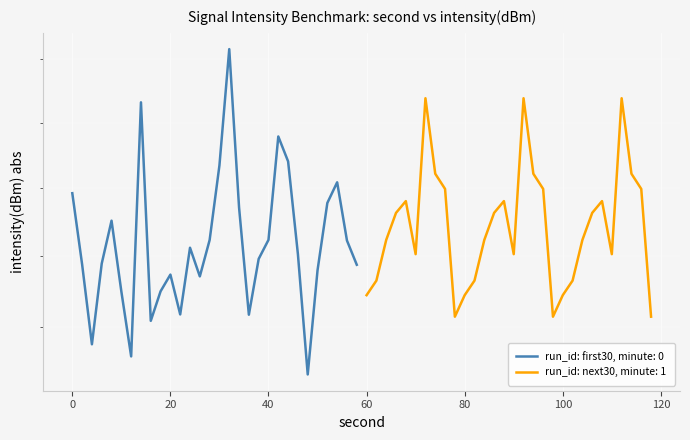

At how many categories does at least one series exceed 123?

30